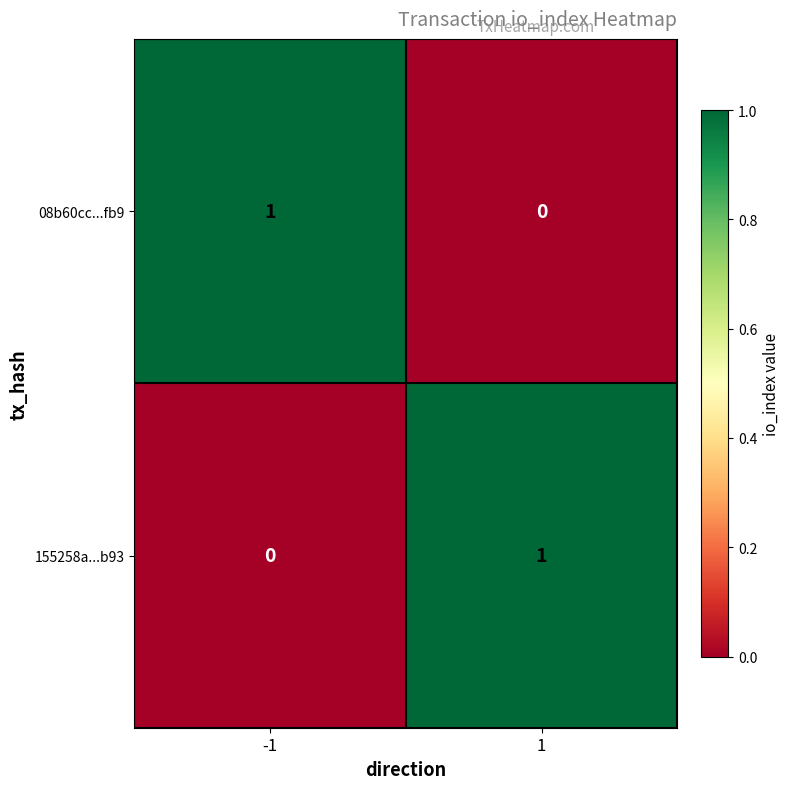

List the labels in order of 08b60cc...fb9 value, smallest first.

1, -1